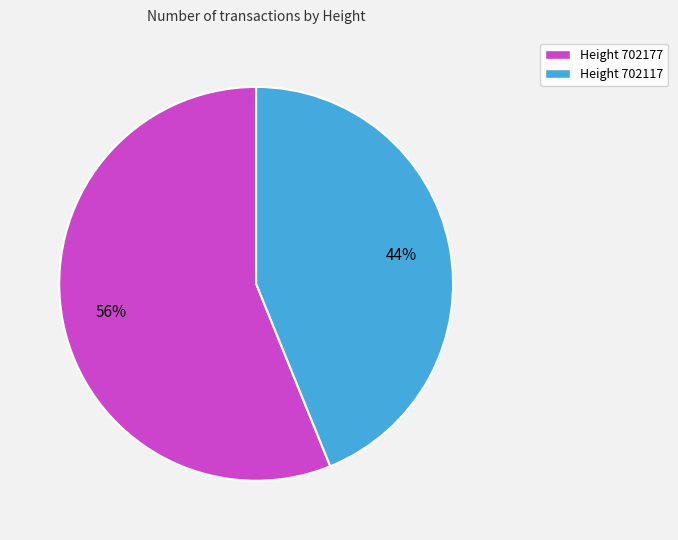

To the nearest percent, what is the average slice percentage?

50%